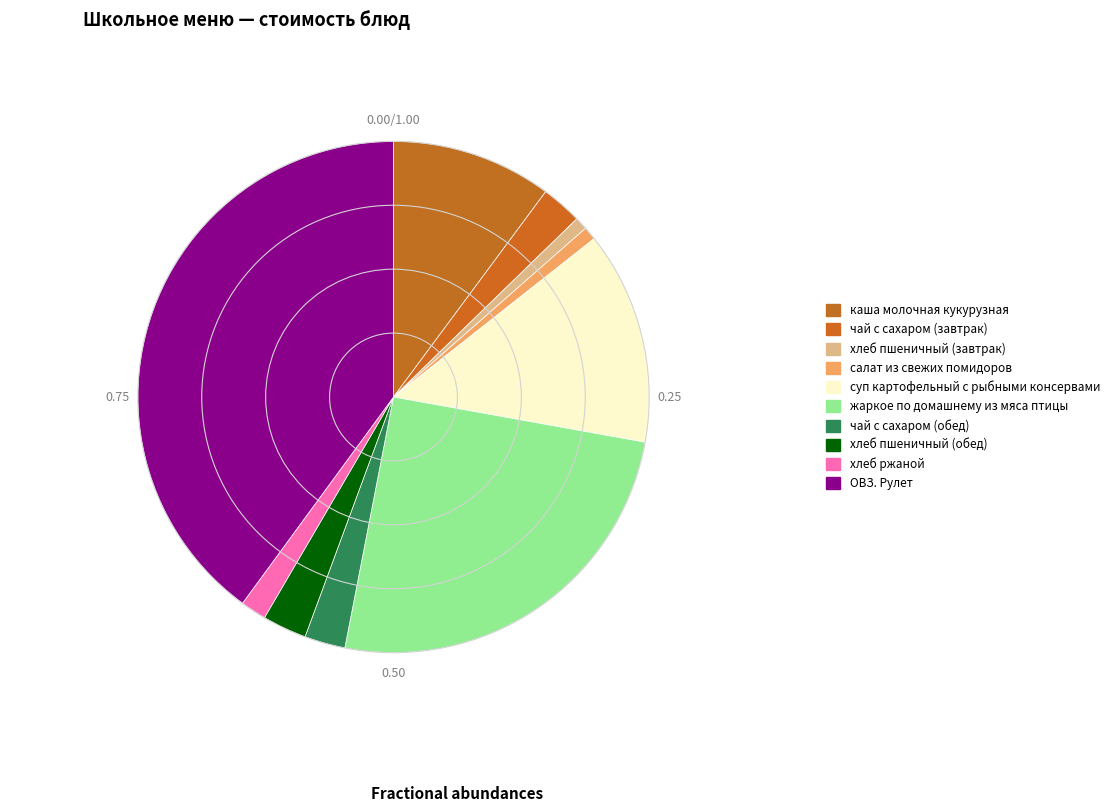

Approximately how many times larger is the value at чай с сахаром (завтрак) compared to салат из свежих помидоров?

3.1